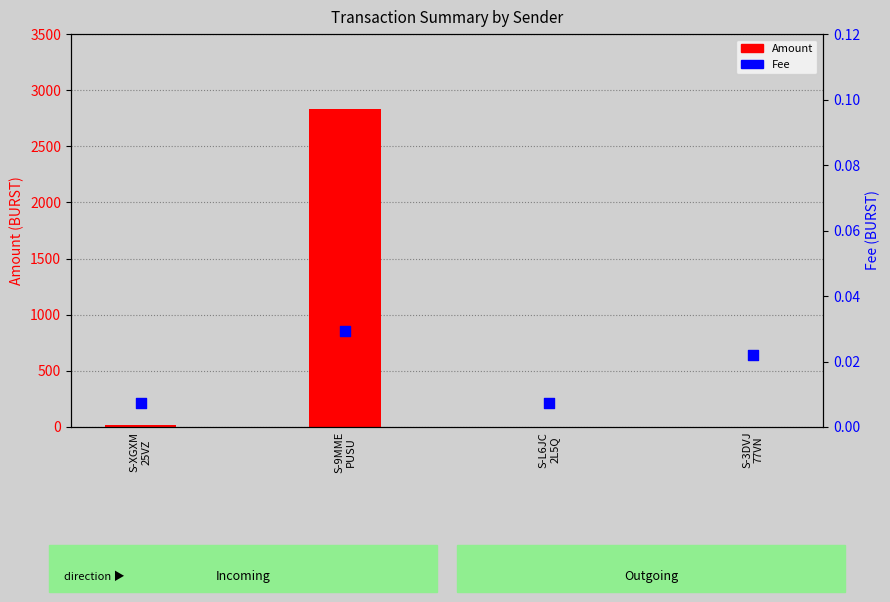

Which series has the largest total across all categories?

Amount